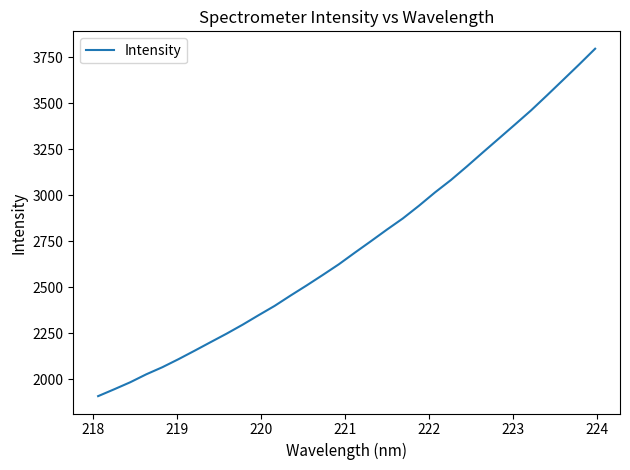

Reading left to right, what are all the values shown in this chart?

1907.7	1944.9	1983.1	2026.3	2064.8	2108.2	2154.0	2200.7	2246.9	2295.7	2347.5	2398.1	2454.6	2509.4	2566.0	2623.9	2687.2	2749.3	2812.4	2873.5	2942.1	3014.5	3082.3	3156.3	3232.9	3308.4	3384.1	3460.5	3542.6	3626.0	3709.8	3795.5